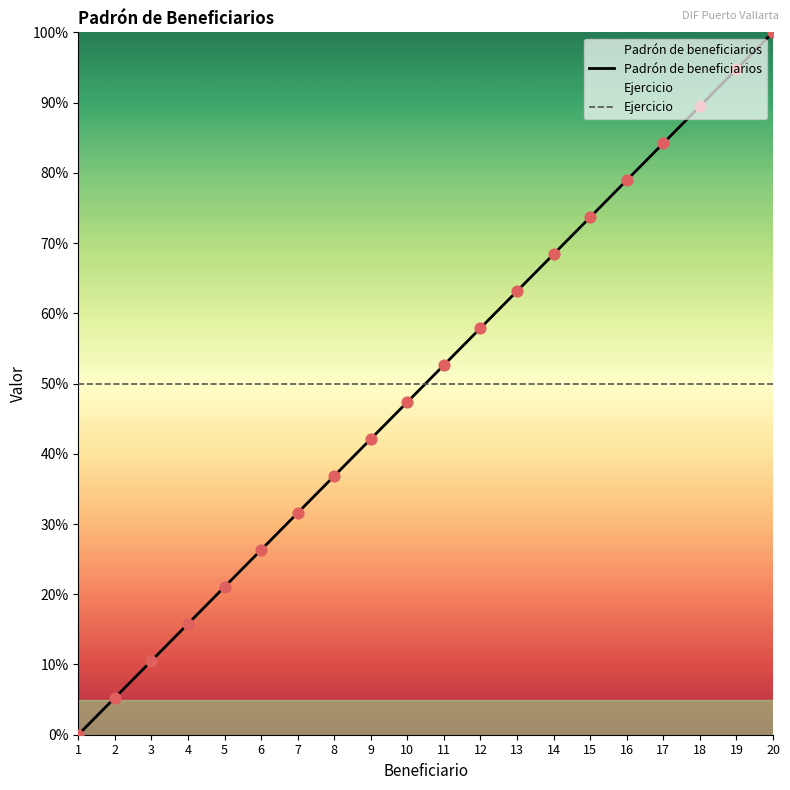

What are all the series names shown in the legend?

Padrón de beneficiarios, Ejercicio